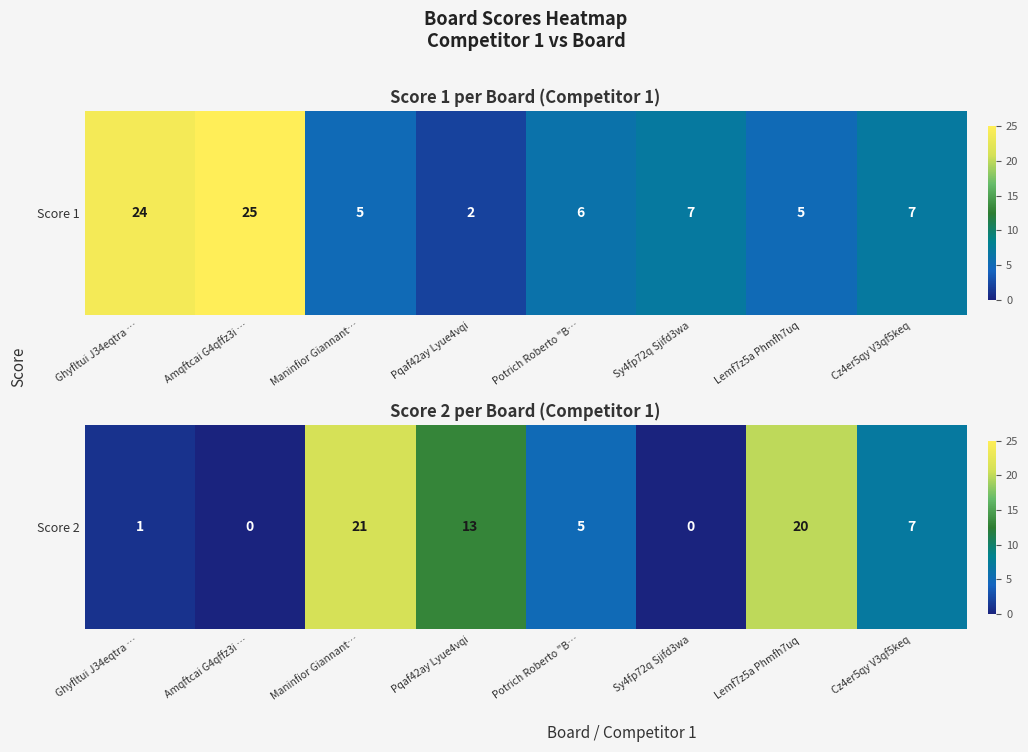

What is the greatest value displayed?

21